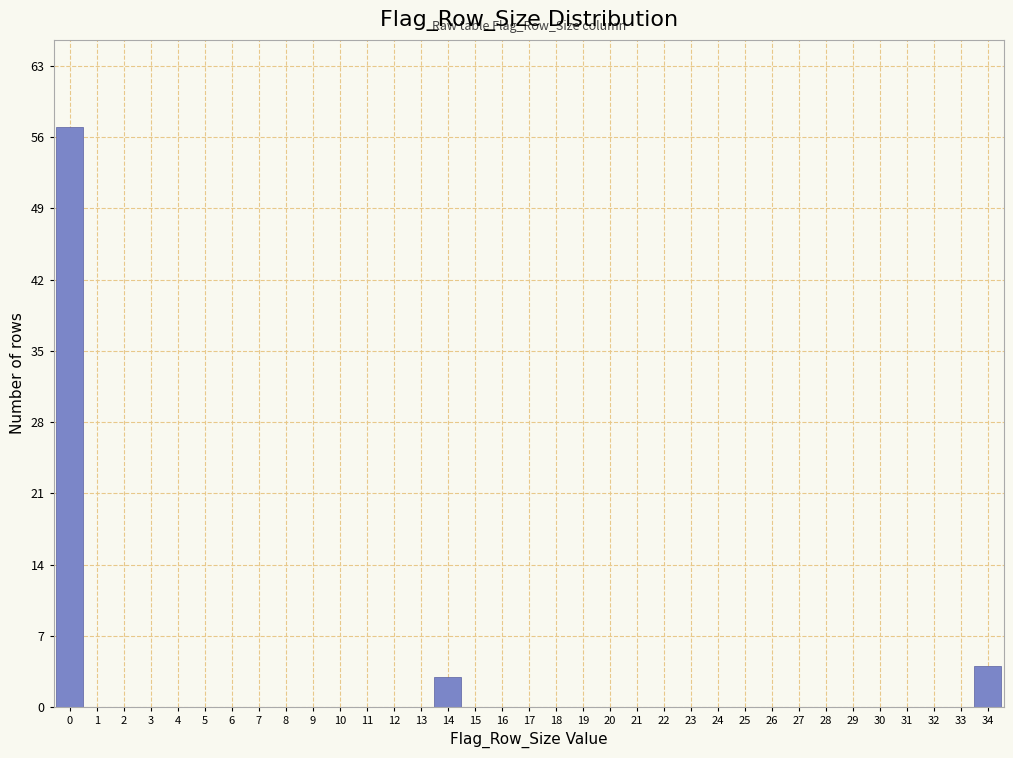

Reading left to right, list every bar in this chart as the range it spans on the x-axis followed by its height. The values are not printed on the chart, so give them approximately, as read against the axis.

-0.5 to 0.5: 57
0.5 to 1.5: 0
1.5 to 2.5: 0
2.5 to 3.5: 0
3.5 to 4.5: 0
4.5 to 5.5: 0
5.5 to 6.5: 0
6.5 to 7.5: 0
7.5 to 8.5: 0
8.5 to 9.5: 0
9.5 to 10.5: 0
10.5 to 11.5: 0
11.5 to 12.5: 0
12.5 to 13.5: 0
13.5 to 14.5: 3
14.5 to 15.5: 0
15.5 to 16.5: 0
16.5 to 17.5: 0
17.5 to 18.5: 0
18.5 to 19.5: 0
19.5 to 20.5: 0
20.5 to 21.5: 0
21.5 to 22.5: 0
22.5 to 23.5: 0
23.5 to 24.5: 0
24.5 to 25.5: 0
25.5 to 26.5: 0
26.5 to 27.5: 0
27.5 to 28.5: 0
28.5 to 29.5: 0
29.5 to 30.5: 0
30.5 to 31.5: 0
31.5 to 32.5: 0
32.5 to 33.5: 0
33.5 to 34.5: 4